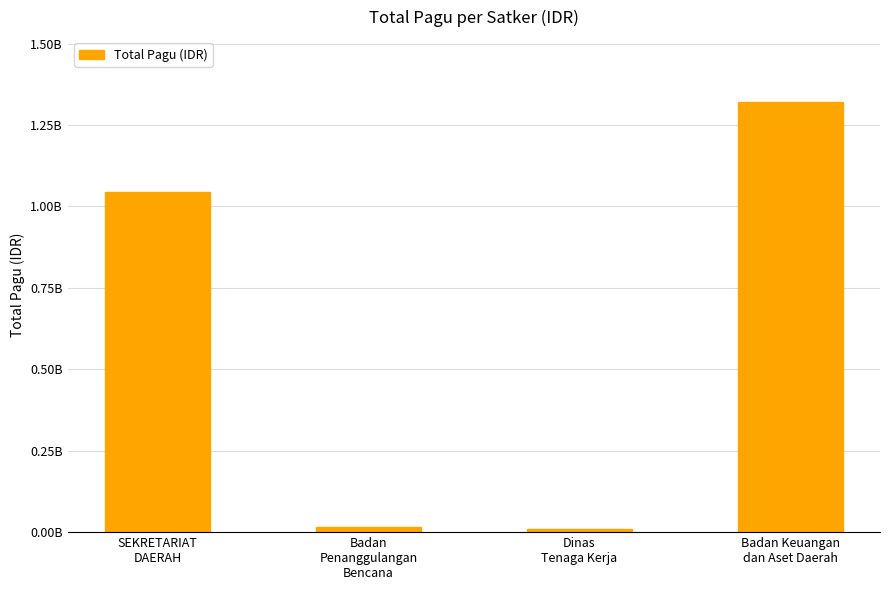

Is it true that the value at Dinas
Tenaga Kerja is 12896850?

False